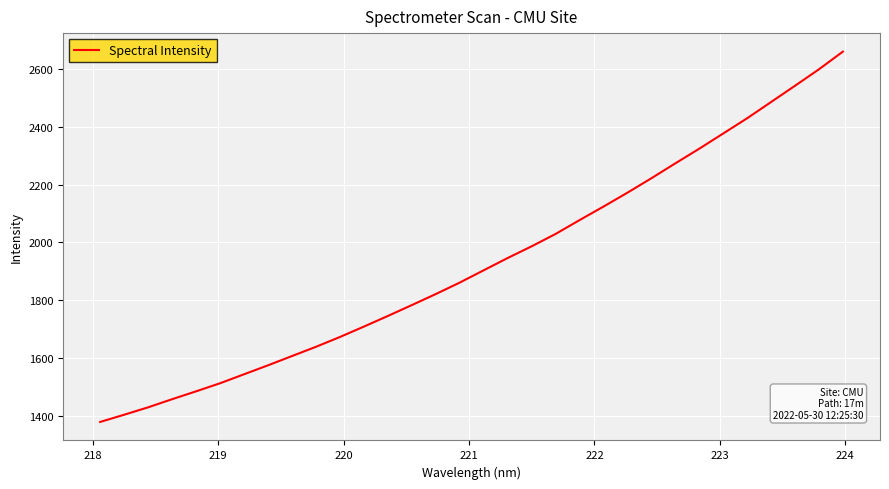

What is the greatest value displayed?

2660.0